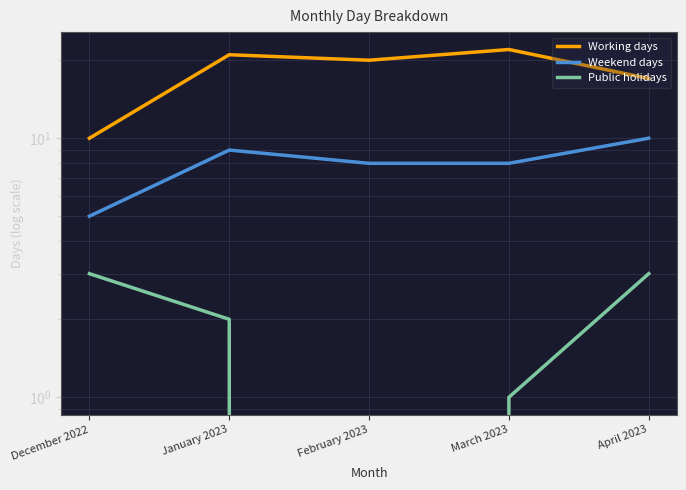

What is the label of the 1st point from the right?

April 2023